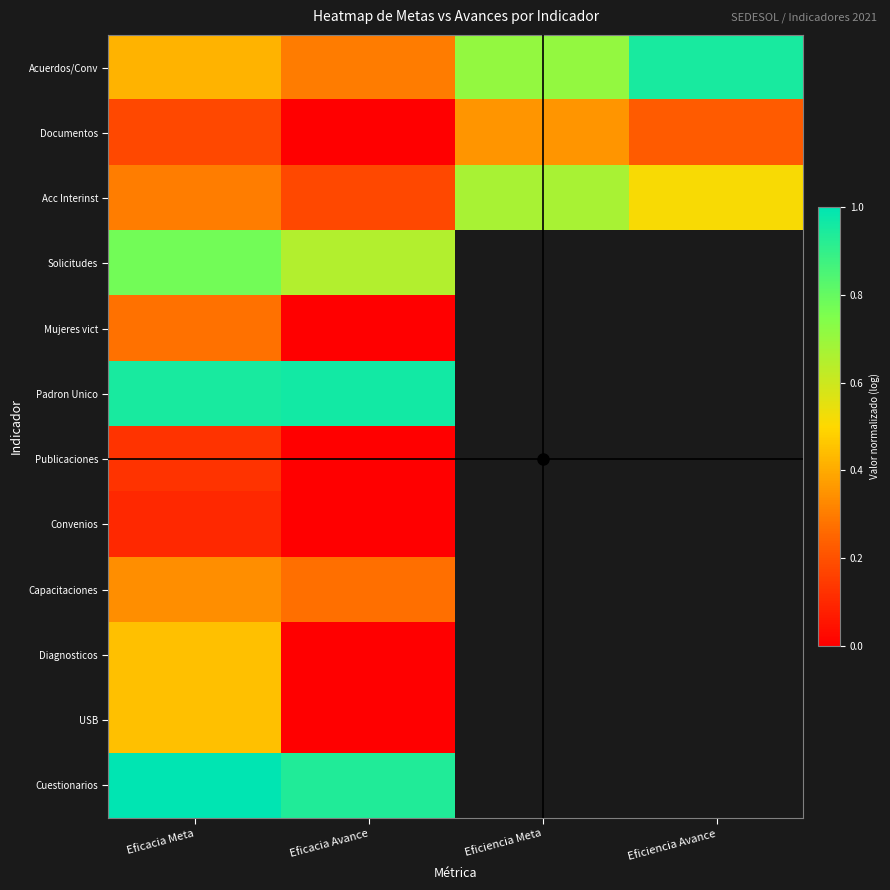

The value of Publicaciones at Eficacia Meta is 0.0. True or false?

False